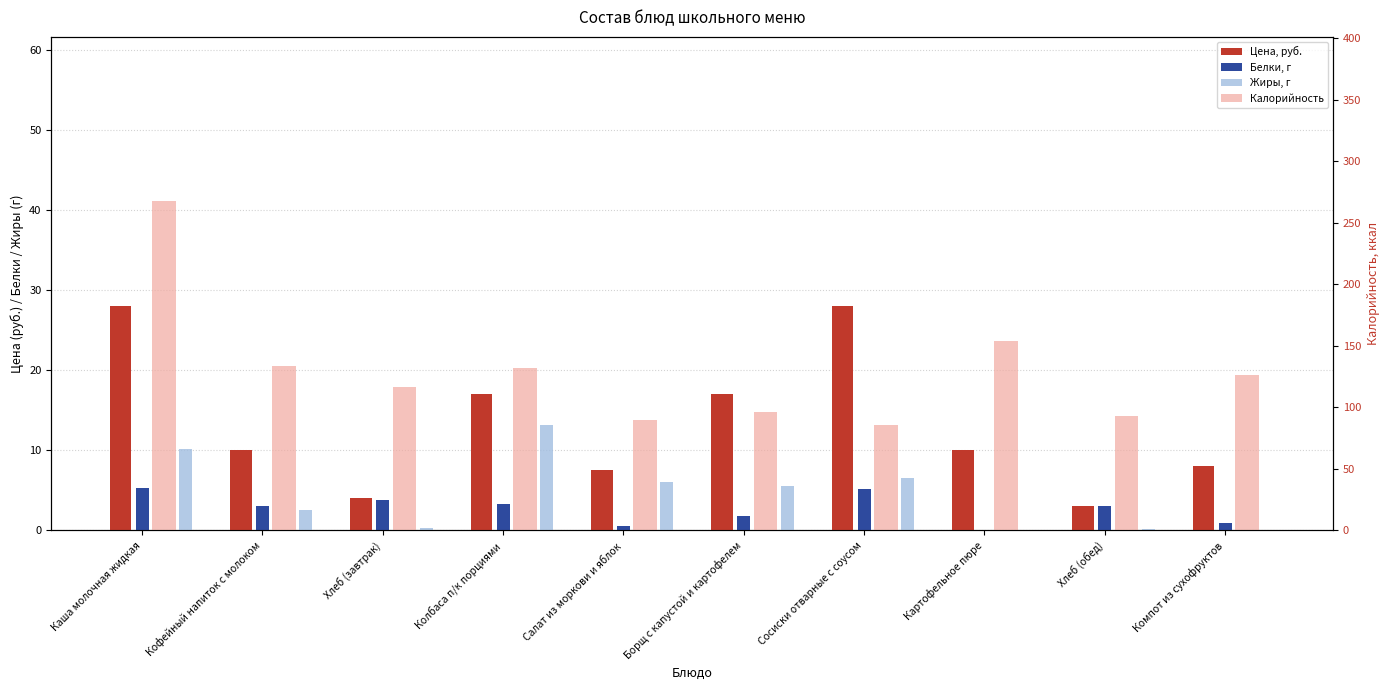

Are the bars grouped side by side (vs. stacked)?

Yes